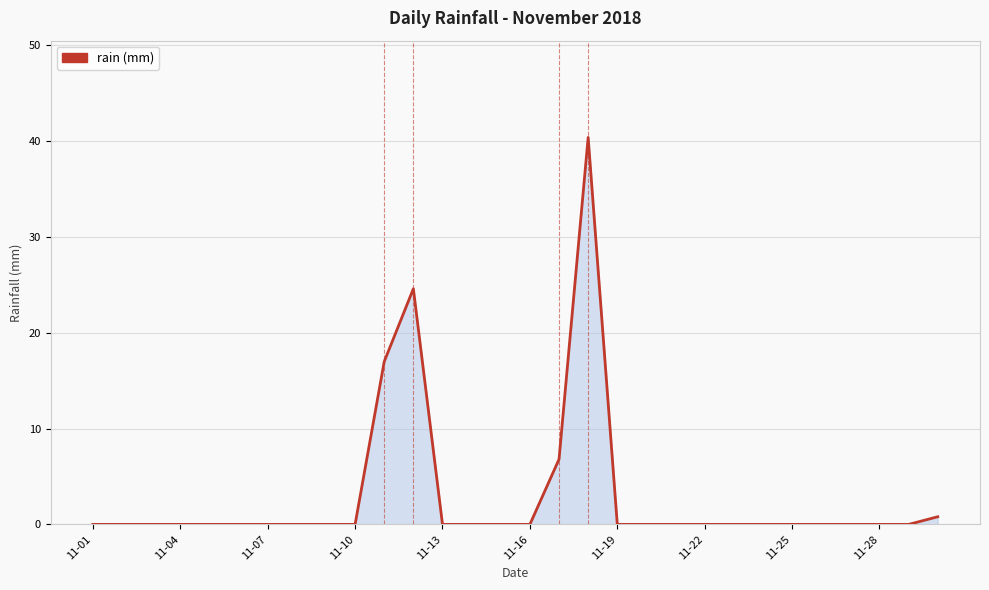

What is the maximum value shown in the chart?

40.4